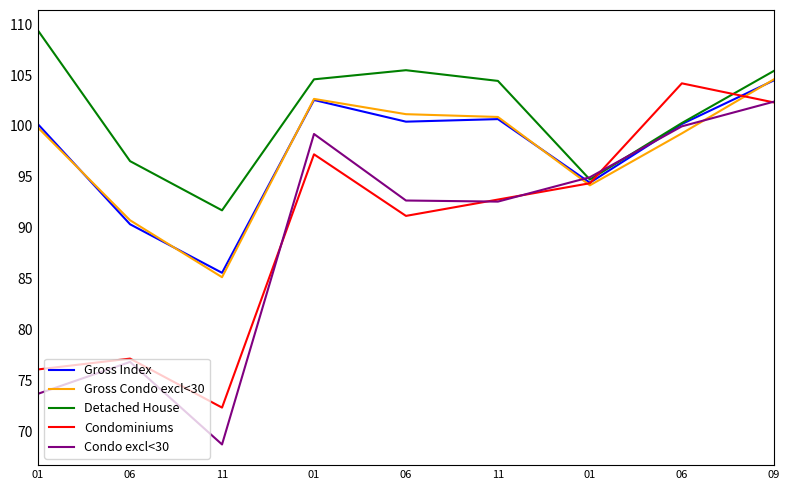

Does the chart display data point markers on the line(s)?

No